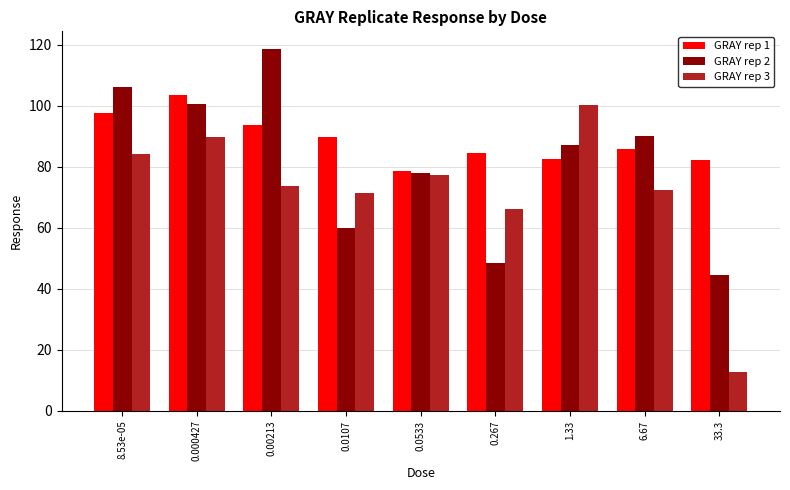

Read the GRAY rep 2 value at 0.267.

48.4